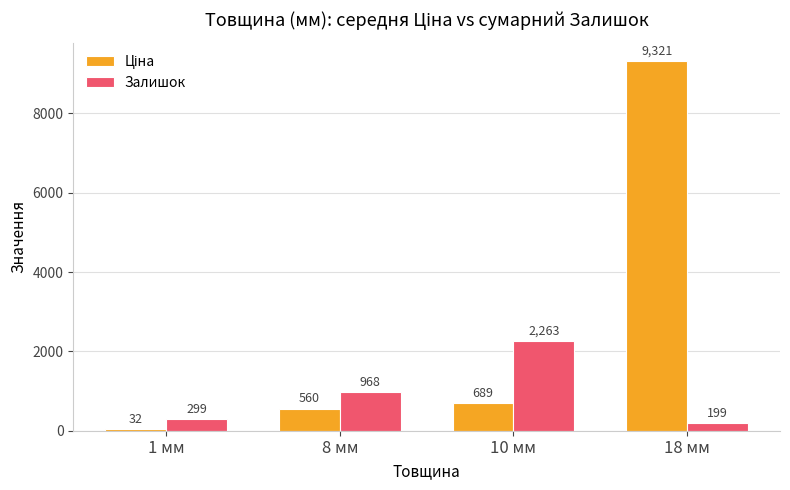

What is the label of the 4th bar from the left?

18 мм